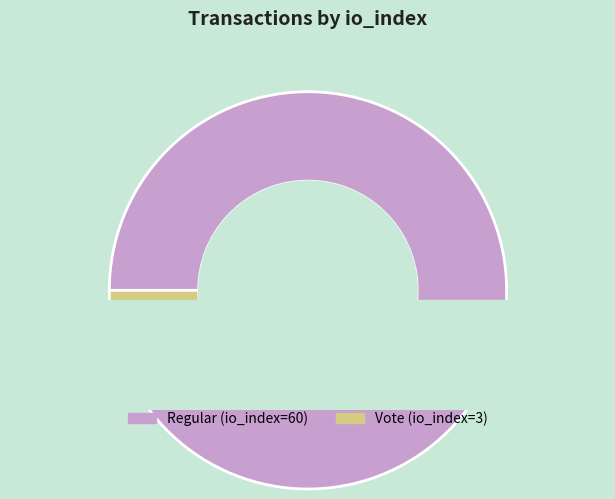

To the nearest percent, what portion does Vote (io_index=3) represent?

5%